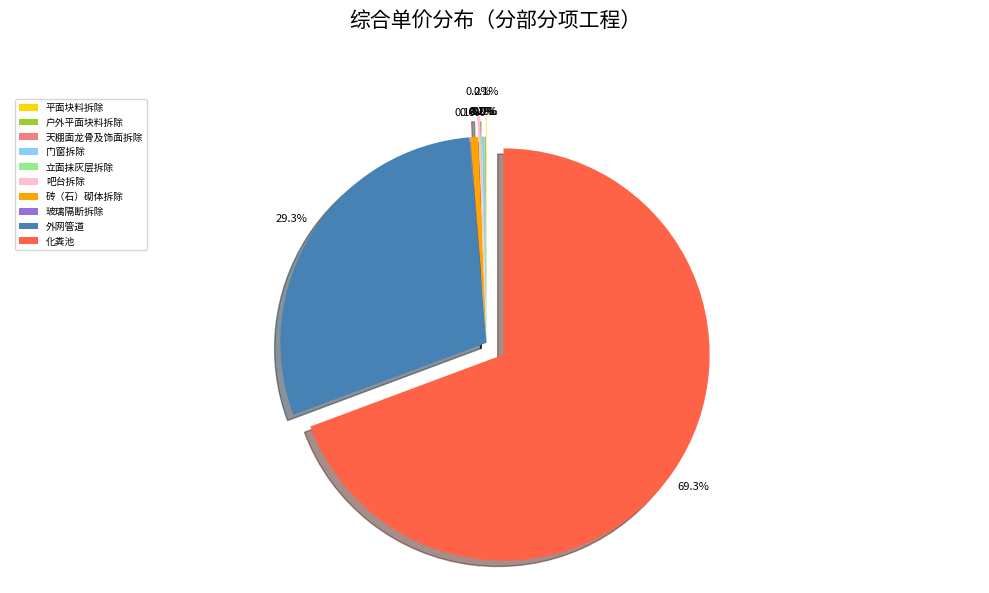

Between 天棚面龙骨及饰面拆除 and 平面块料拆除, which is larger?

平面块料拆除